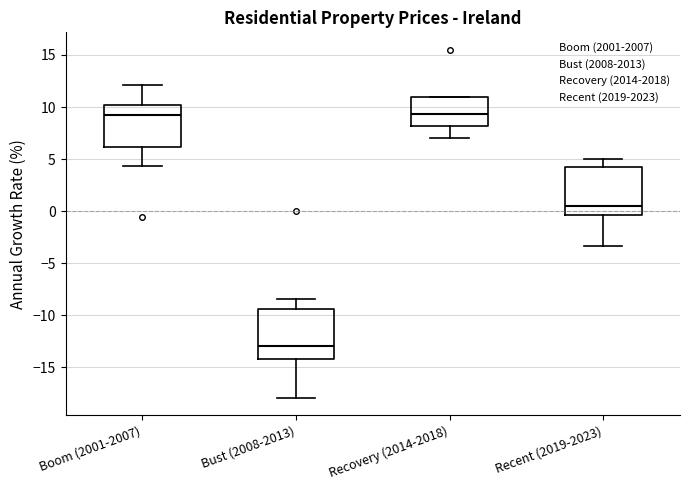

Reading left to right, read every box against the y-axis: the position of its median line, the range the box covers, and the ends of its whiskers. The values are not printed on the chart, so give them approximately, as read against the axis.

Boom (2001-2007): median 9.0, box 6.0 to 10.0, whiskers 4.5 to 12.0
Bust (2008-2013): median -13.0, box -14.0 to -9.5, whiskers -18.0 to -8.5
Recovery (2014-2018): median 9.5, box 8.0 to 11.0, whiskers 7.0 to 11.0
Recent (2019-2023): median 0.5, box -0.5 to 4.0, whiskers -3.5 to 5.0